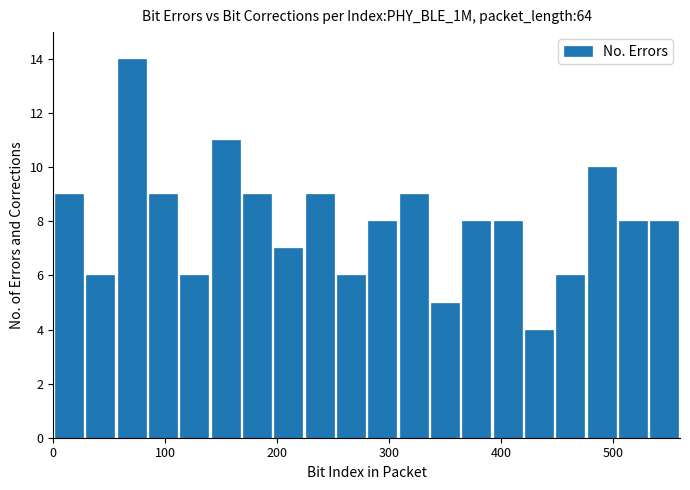

Around what value on the x-axis is the tallest bar? Give the approximate position of its centre, as read against the axis.

70